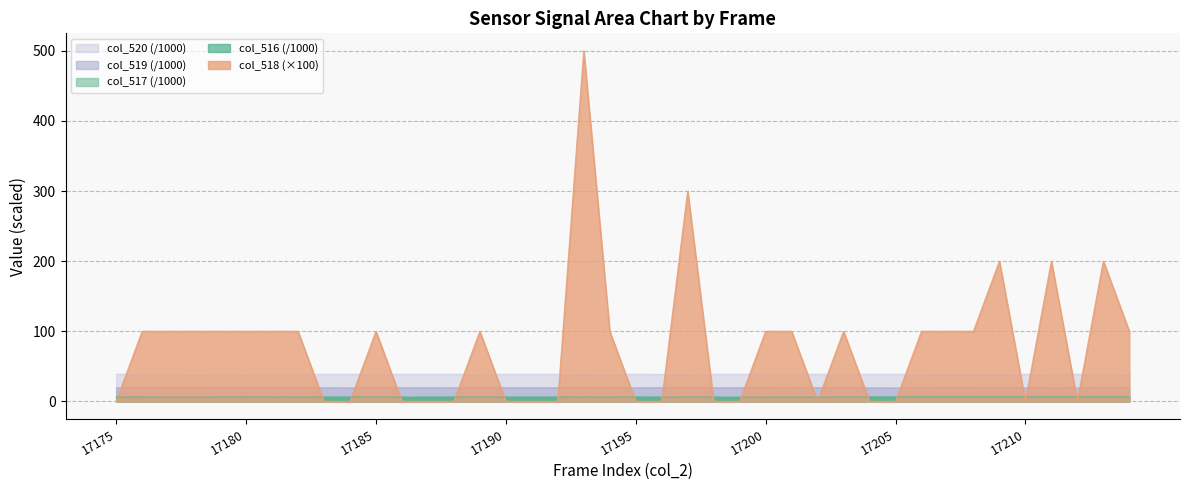

Is it true that col_516 equals 9.2 at 17214?

False